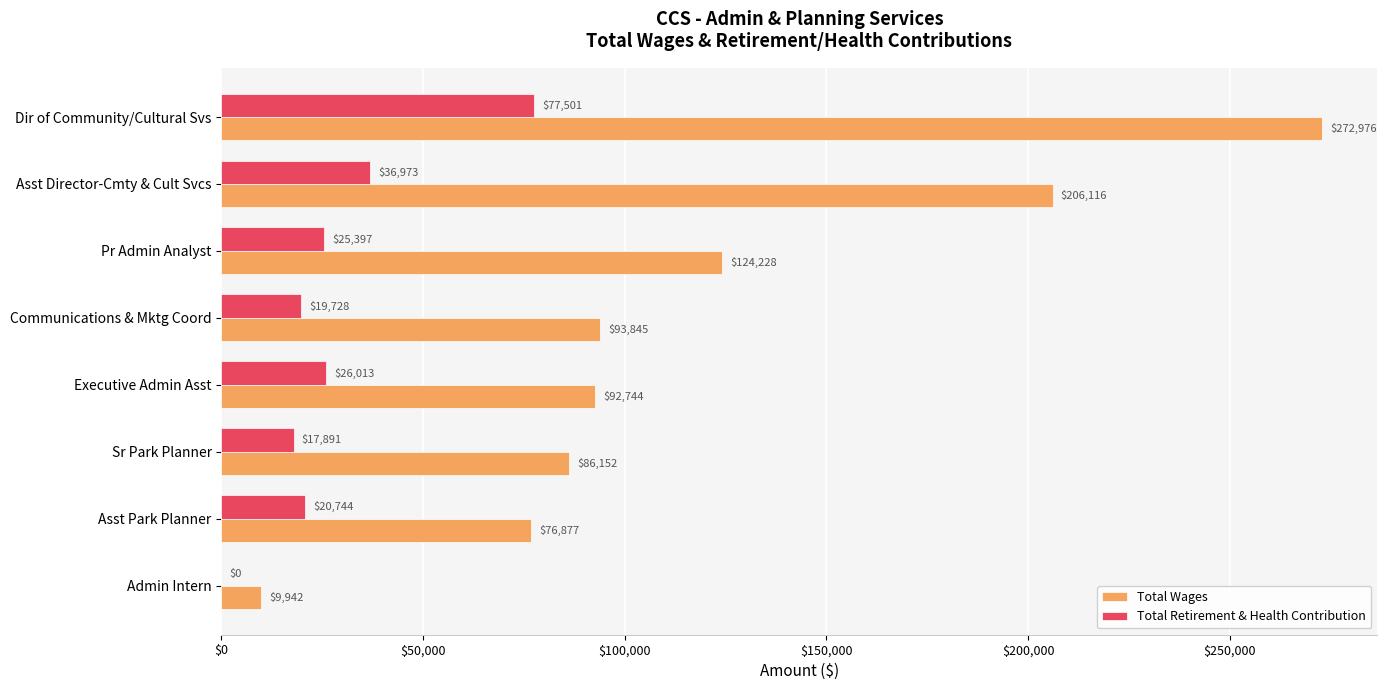

Where is Total Wages nearest to the value 141459?

Pr Admin Analyst